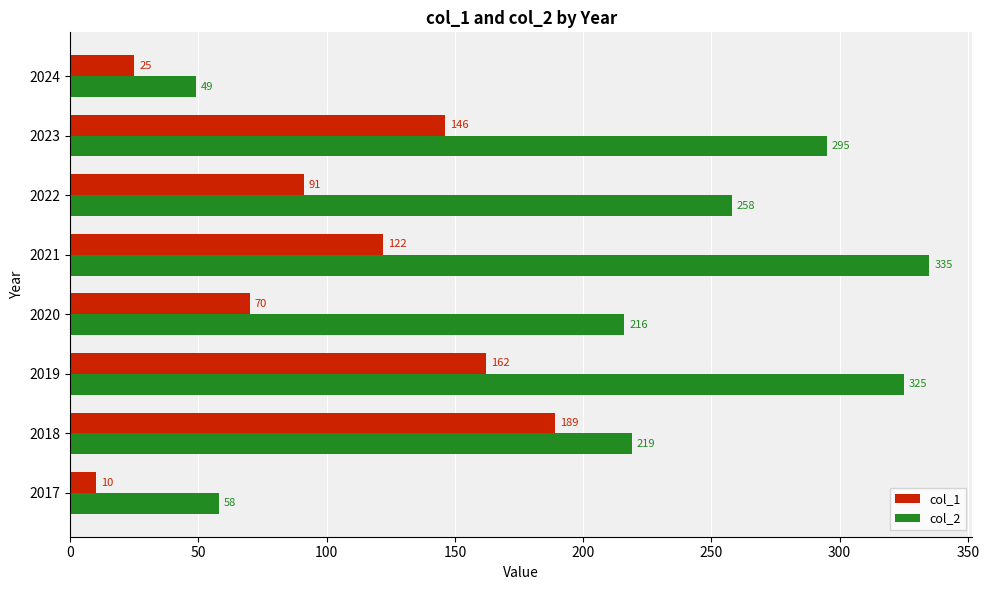

What is the approximate value of col_1 at 2024?

25